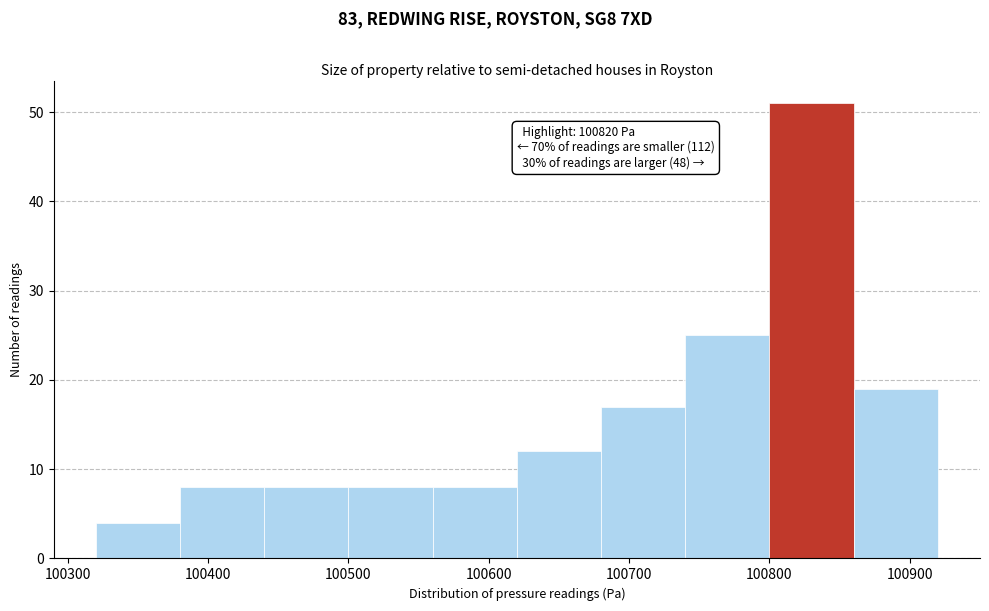

Over which range of the x-axis is the bar tallest?

100800 to 100860